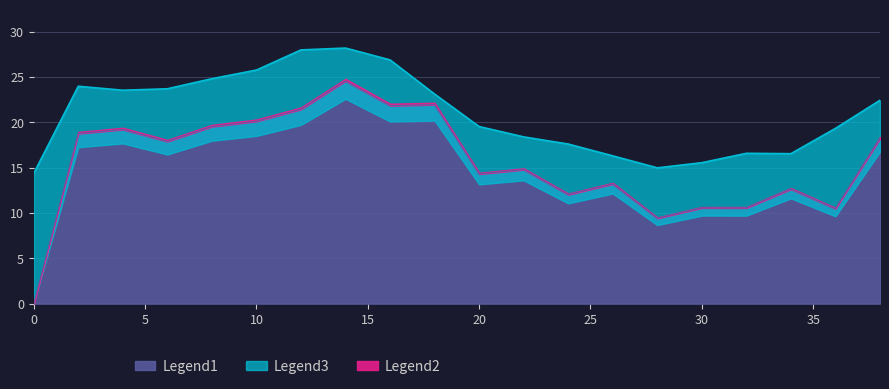

Is it true that Legend1 equals 7.0 at 20?

False